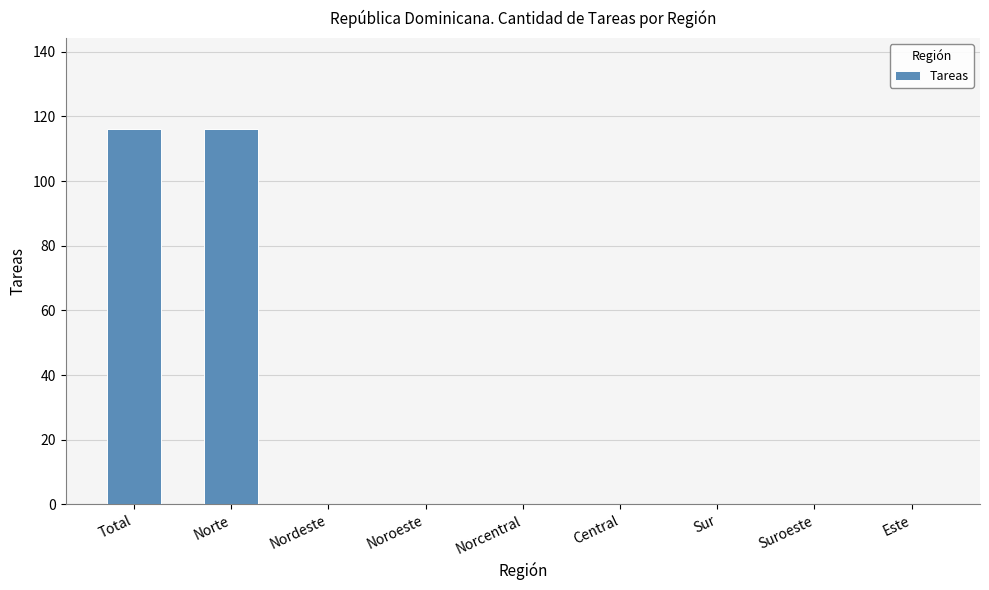

What is the change in value from Total to Central?

-116